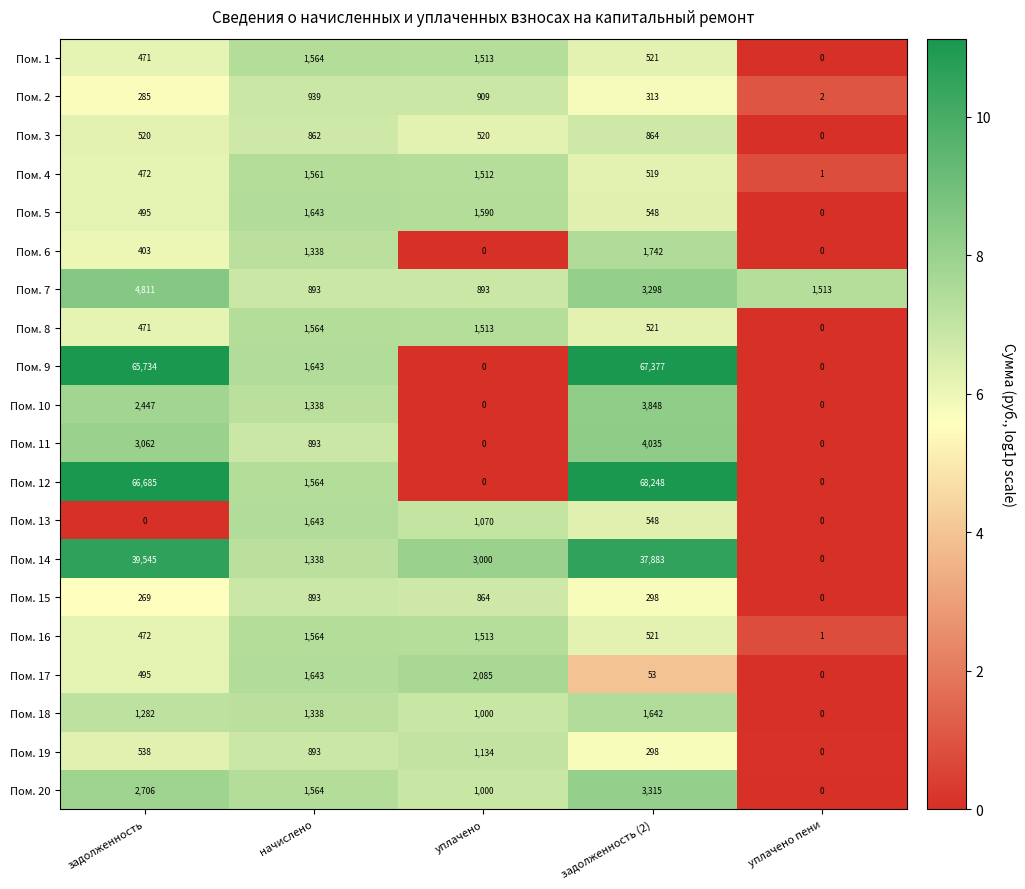

At how many categories does at least one series exceed 3?

5